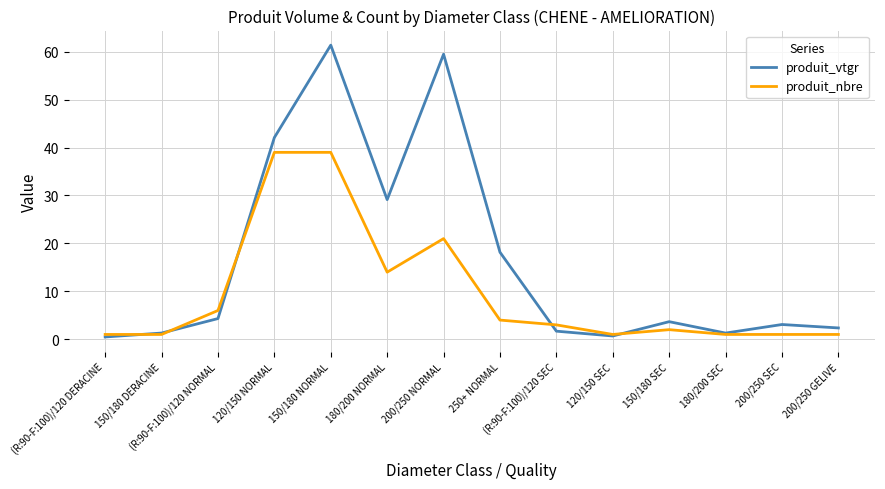

At how many categories does at least one series exceed 4?

6